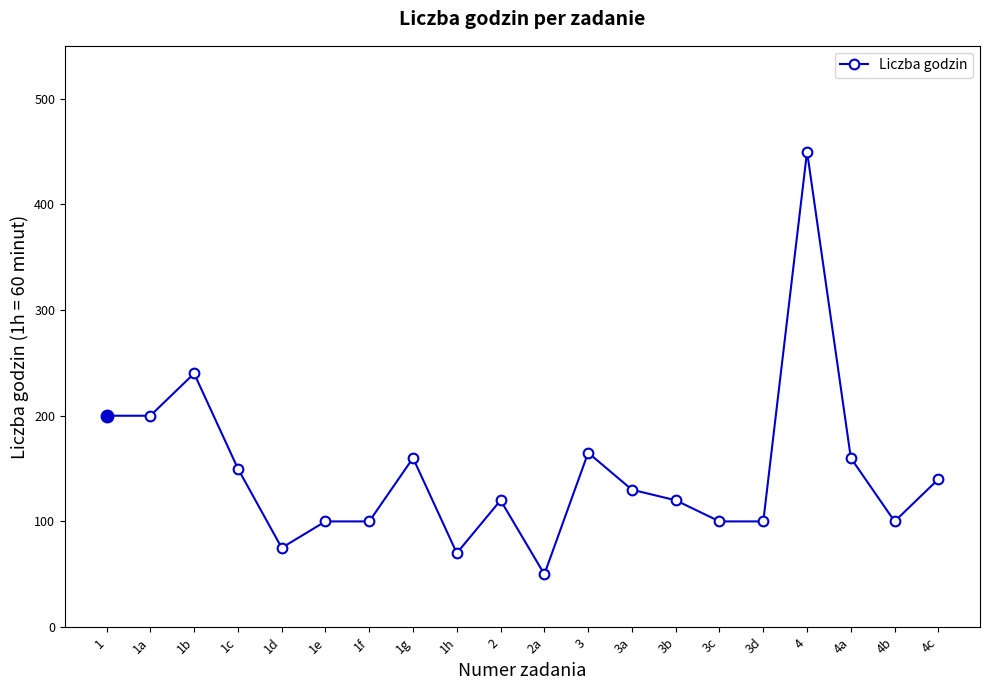

Reading left to right, list all the values displayed in this chart.

200	200	240	150	75	100	100	160	70	120	50	165	130	120	100	100	450	160	100	140